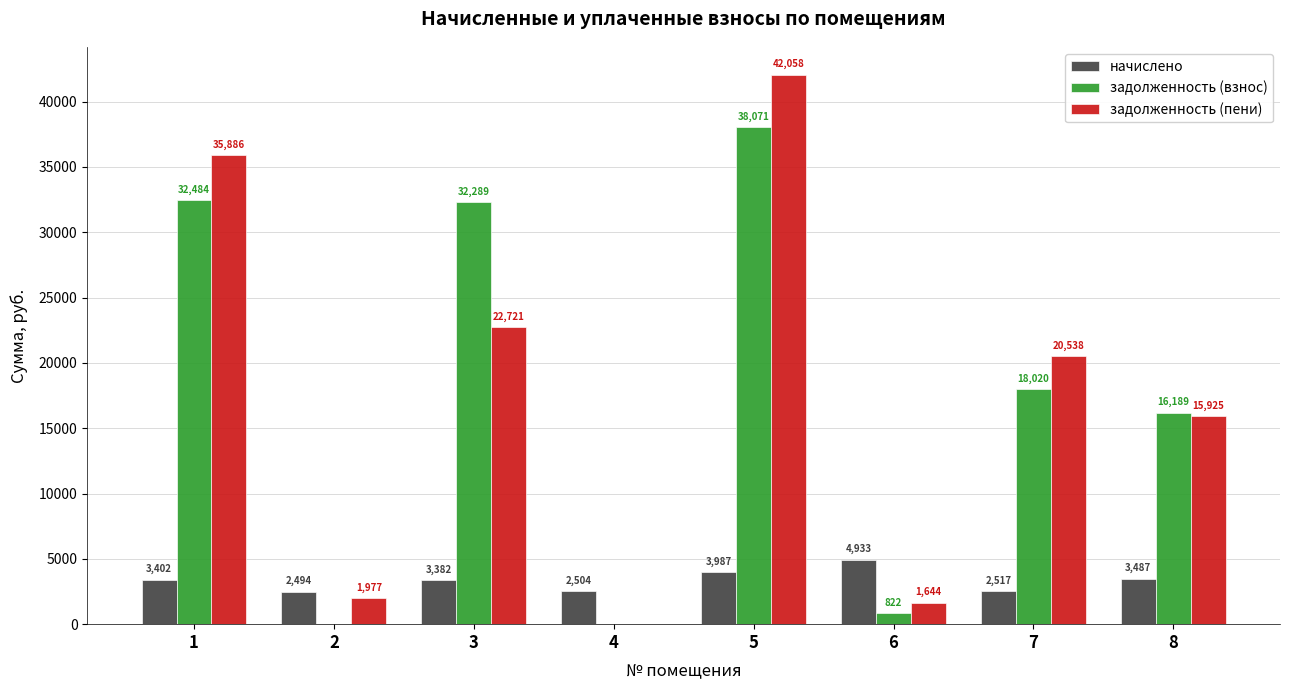

How many values in задолженность (взнос) are above zero?

6